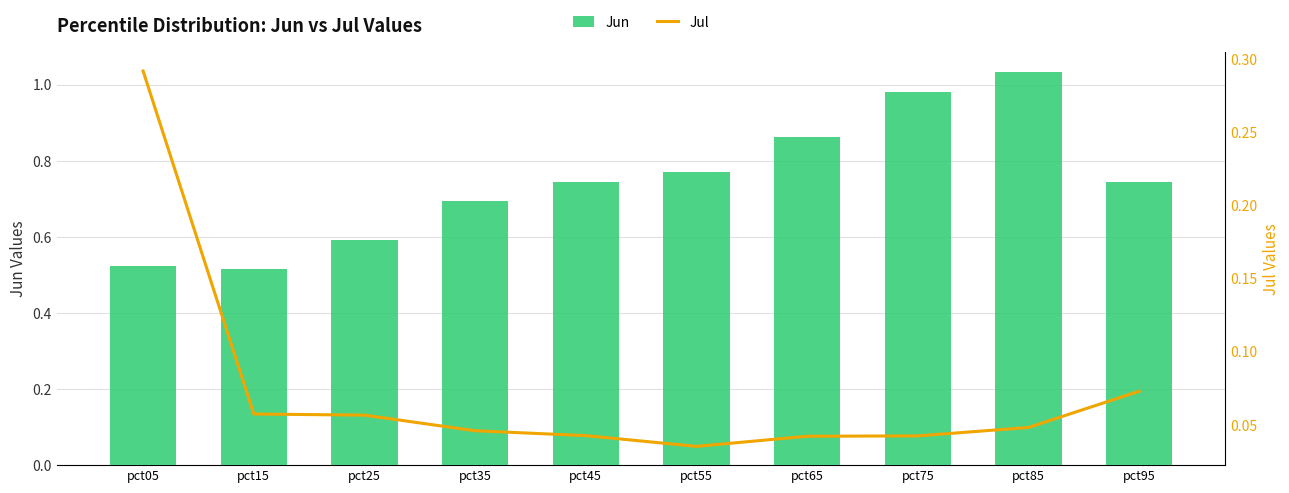

What are all the series names shown in the legend?

Jun, Jul